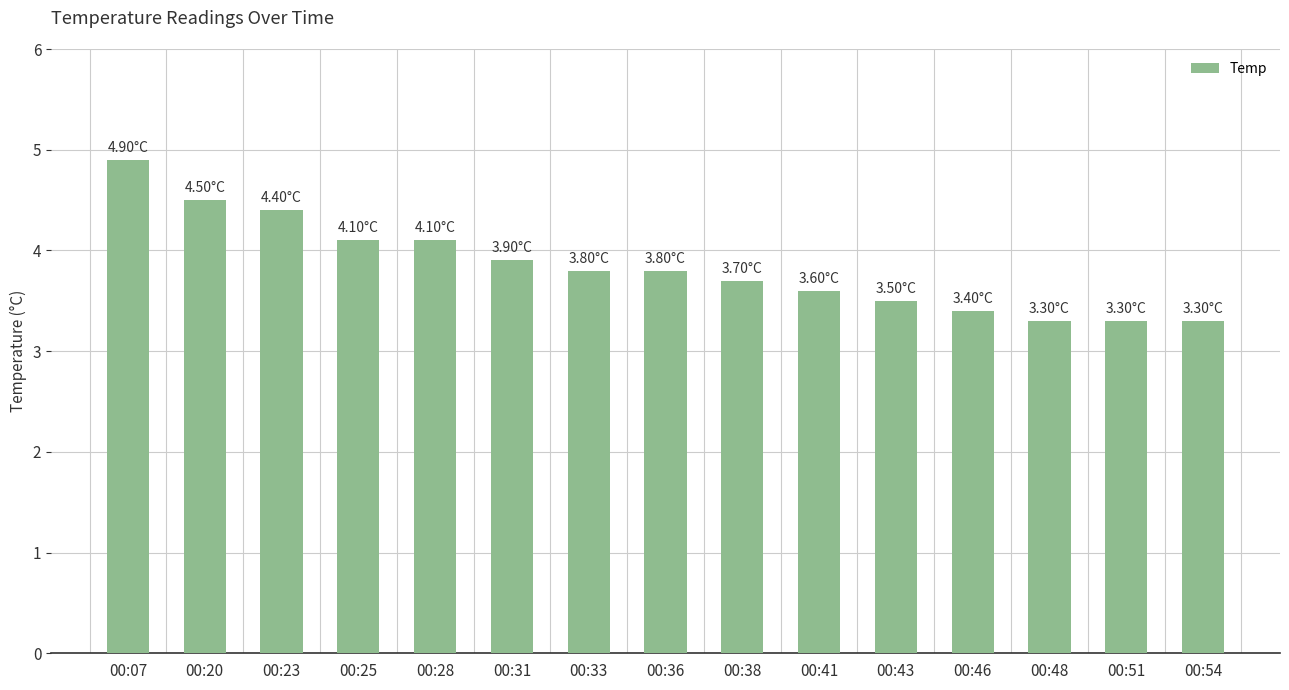

Reading left to right, what are all the values shown in this chart?

00:07=4.9	00:20=4.5	00:23=4.4	00:25=4.1	00:28=4.1	00:31=3.9	00:33=3.8	00:36=3.8	00:38=3.7	00:41=3.6	00:43=3.5	00:46=3.4	00:48=3.3	00:51=3.3	00:54=3.3